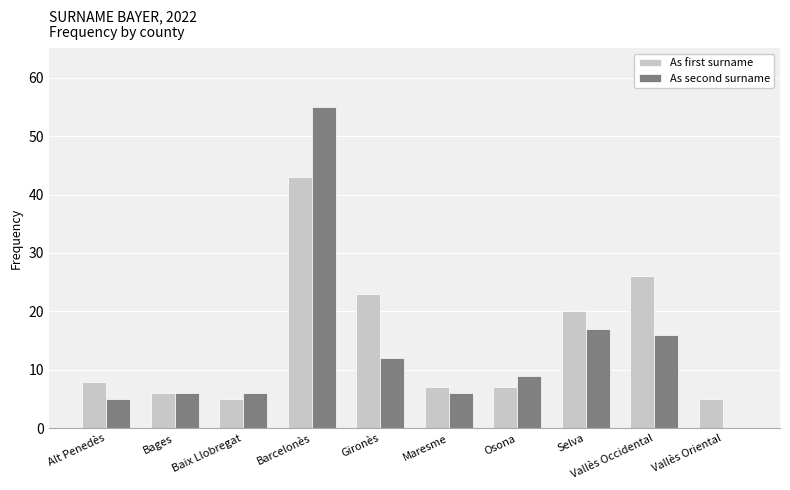

Is the value of As second surname at Osona greater than the value of As first surname at Alt Penedès?

Yes